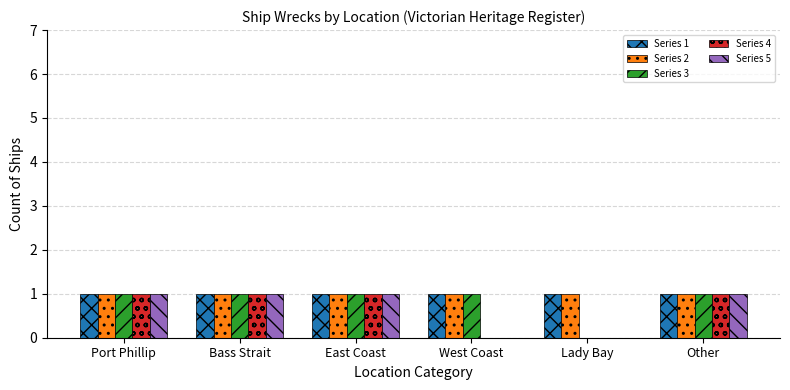

Are the bars horizontal?

No